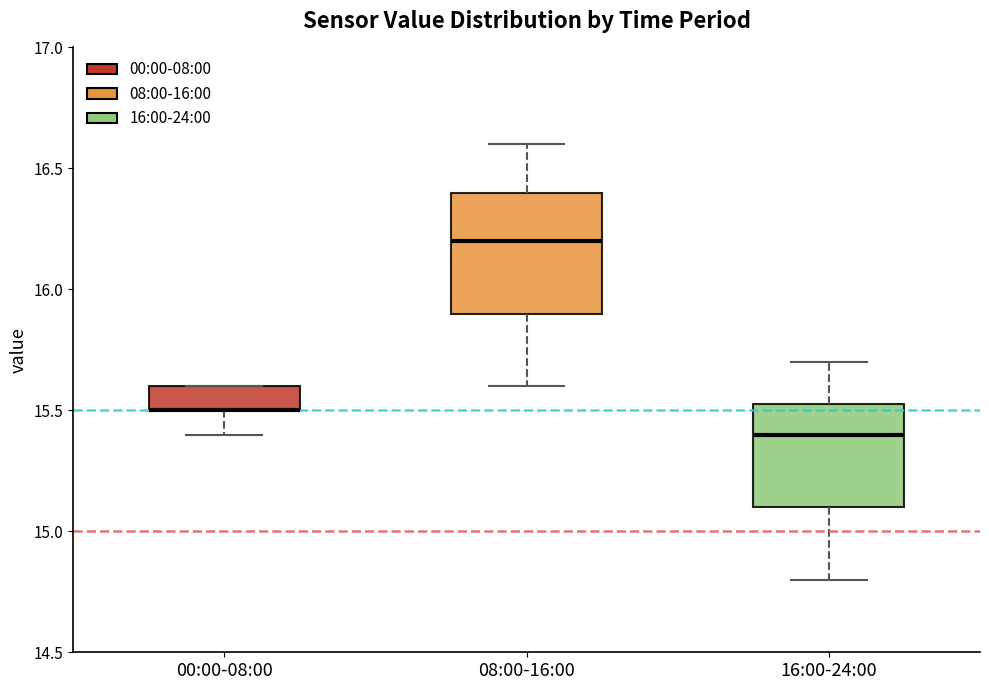

Where does the lower whisker of the box for 00:00-08:00 end on the y-axis? The values are not printed on the chart, so give them approximately, as read against the axis.

15.40